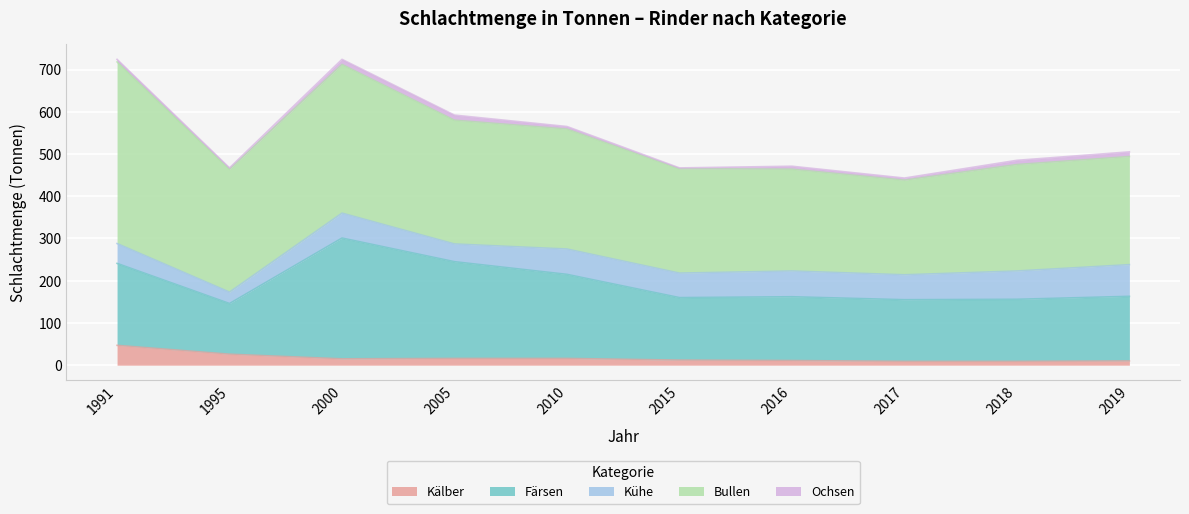

What is the spread (max minus min) of values at 1991?

424